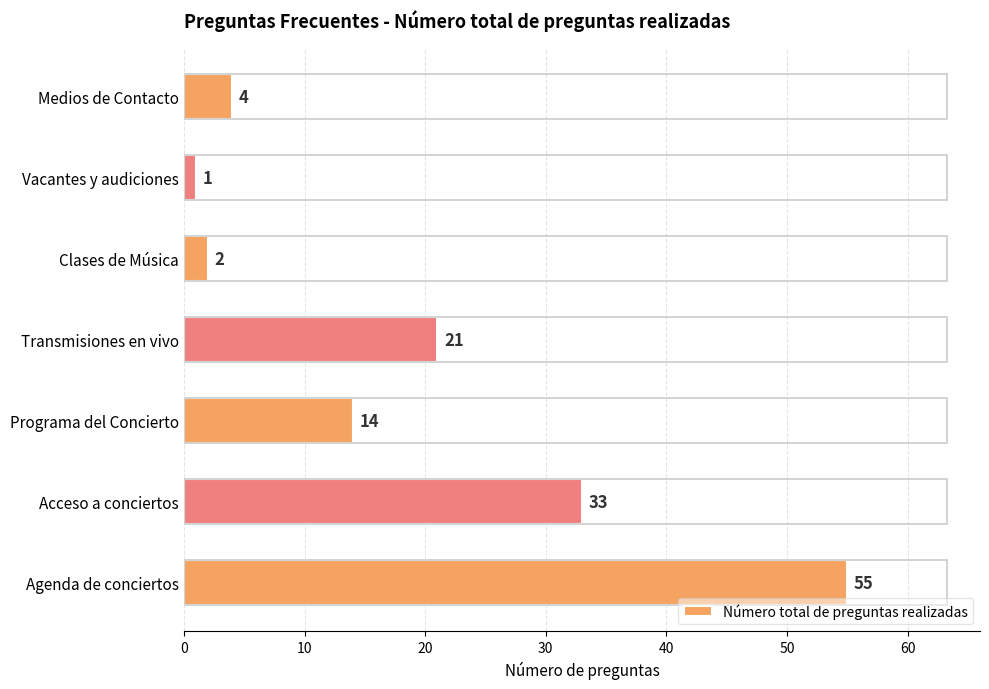

Reading top to bottom, extract all data points from this chart.

Medios de Contacto=4	Vacantes y audiciones=1	Clases de Música=2	Transmisiones en vivo=21	Programa del Concierto=14	Acceso a conciertos=33	Agenda de conciertos=55